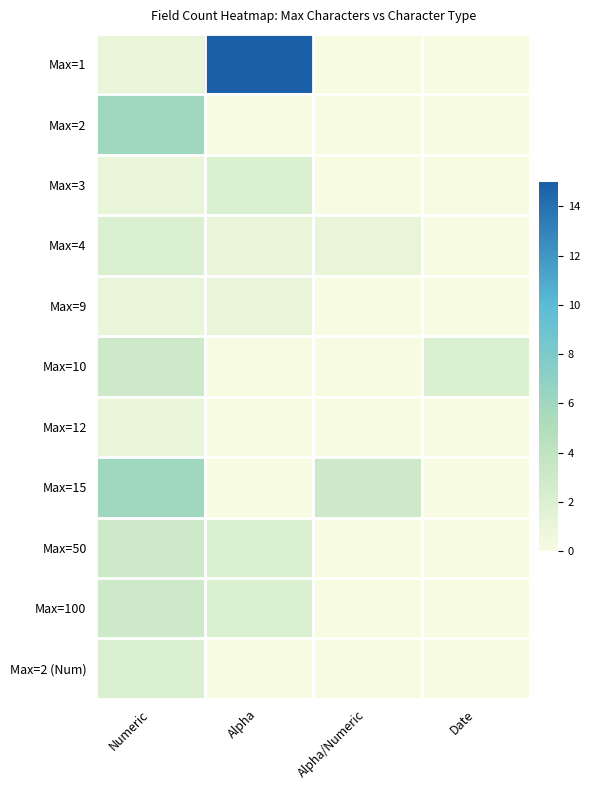

At how many categories does at least one series exceed 0?

4